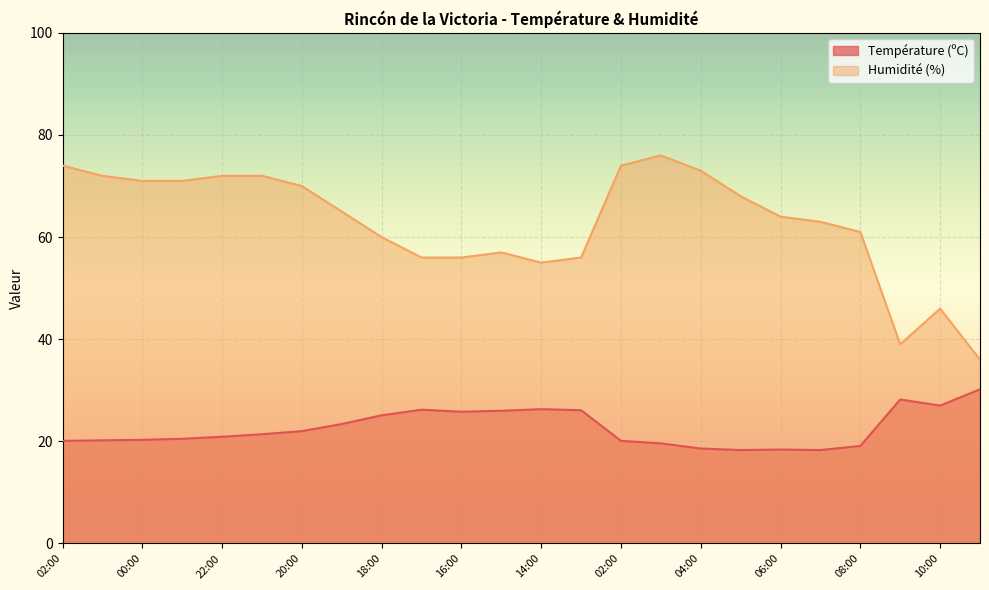

Reading right to left, extract all data points from this chart.

Température (ºC): 30.2	27.0	28.2	19.1	18.3	18.4	18.3	18.6	19.6	20.1	26.1	26.3	26.0	25.8	26.2	25.1	23.4	22.0	21.4	20.9	20.5	20.3	20.2	20.1
Humidité (%): 36.0	46.0	39.0	61.0	63.0	64.0	68.0	73.0	76.0	74.0	56.0	55.0	57.0	56.0	56.0	60.0	65.0	70.0	72.0	72.0	71.0	71.0	72.0	74.0